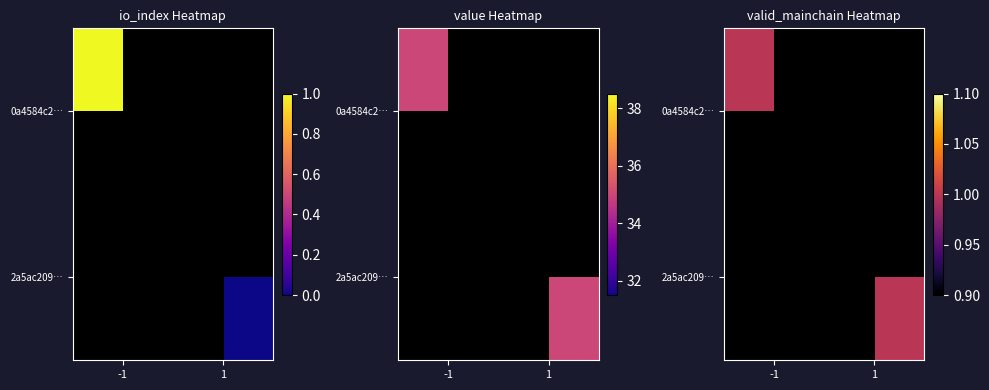

The tx_hash_0a4584 series shows -1.0 at direction. True or false?

True